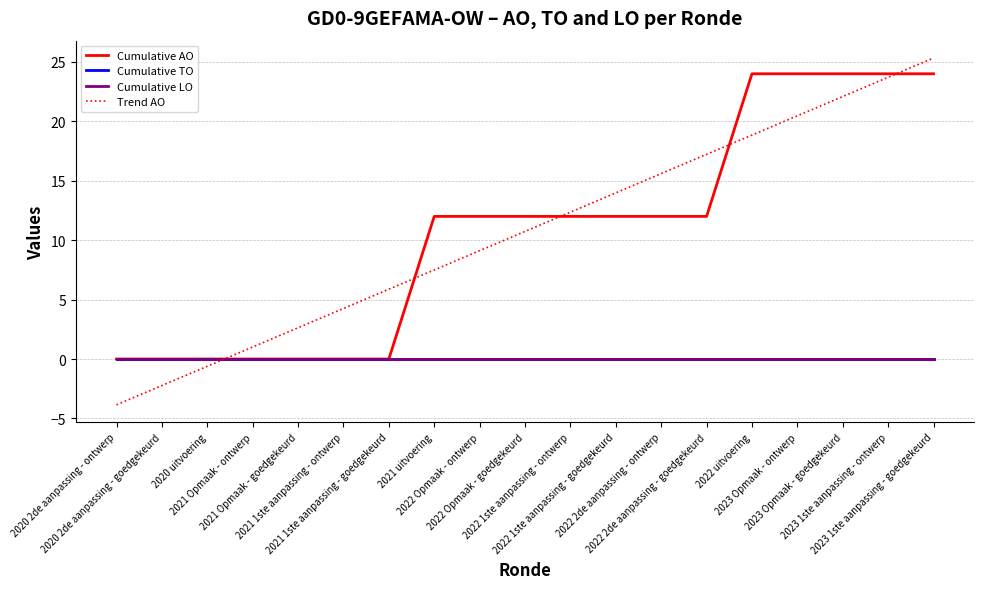

What is the label of the 10th point from the left?

2022 Opmaak - goedgekeurd